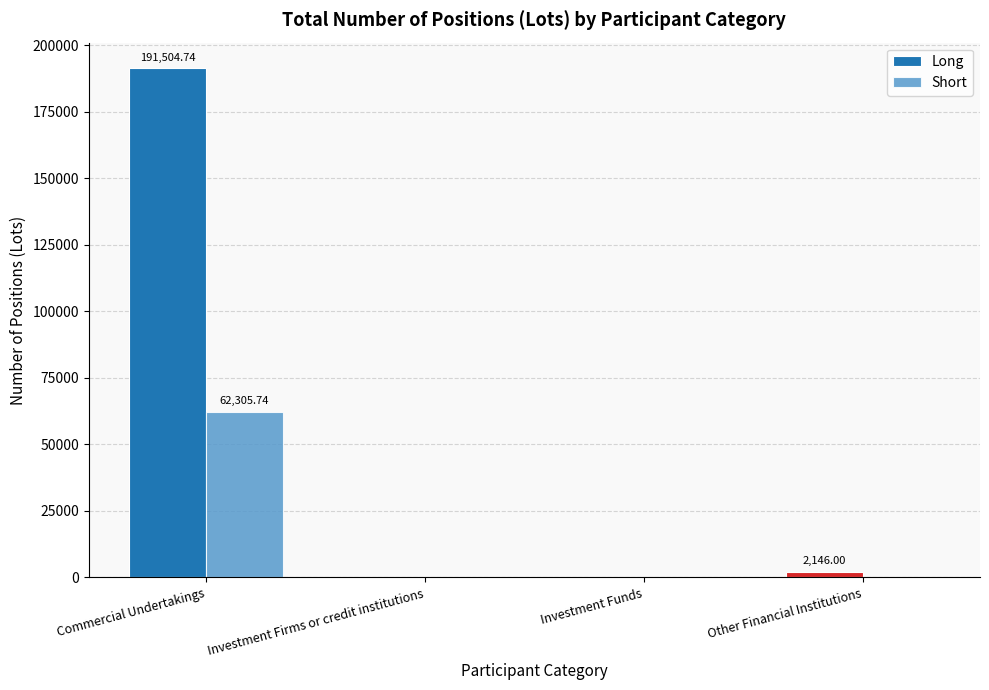

What is the greatest value displayed?

191504.7